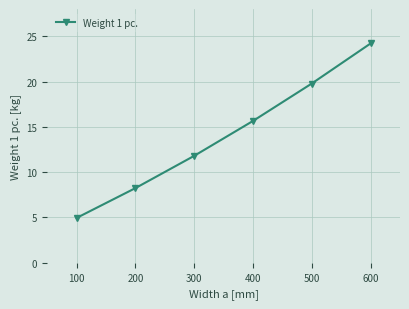

Does the chart display data point markers on the line(s)?

Yes